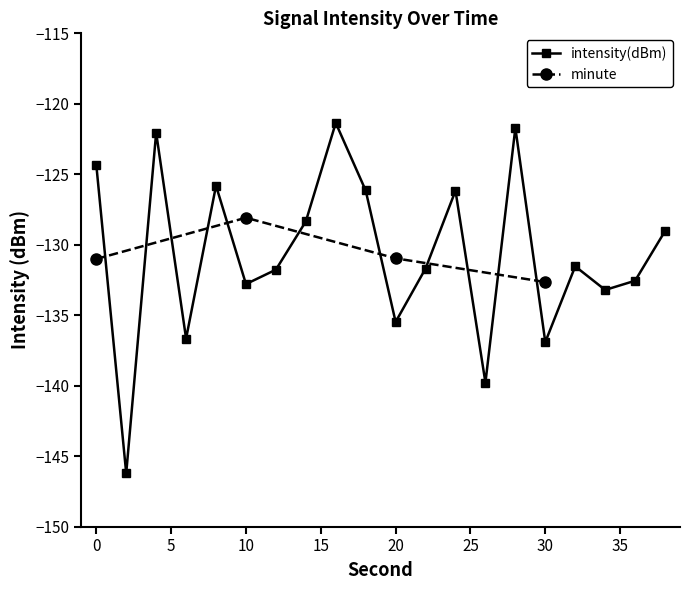

What is the average value?

-130.7